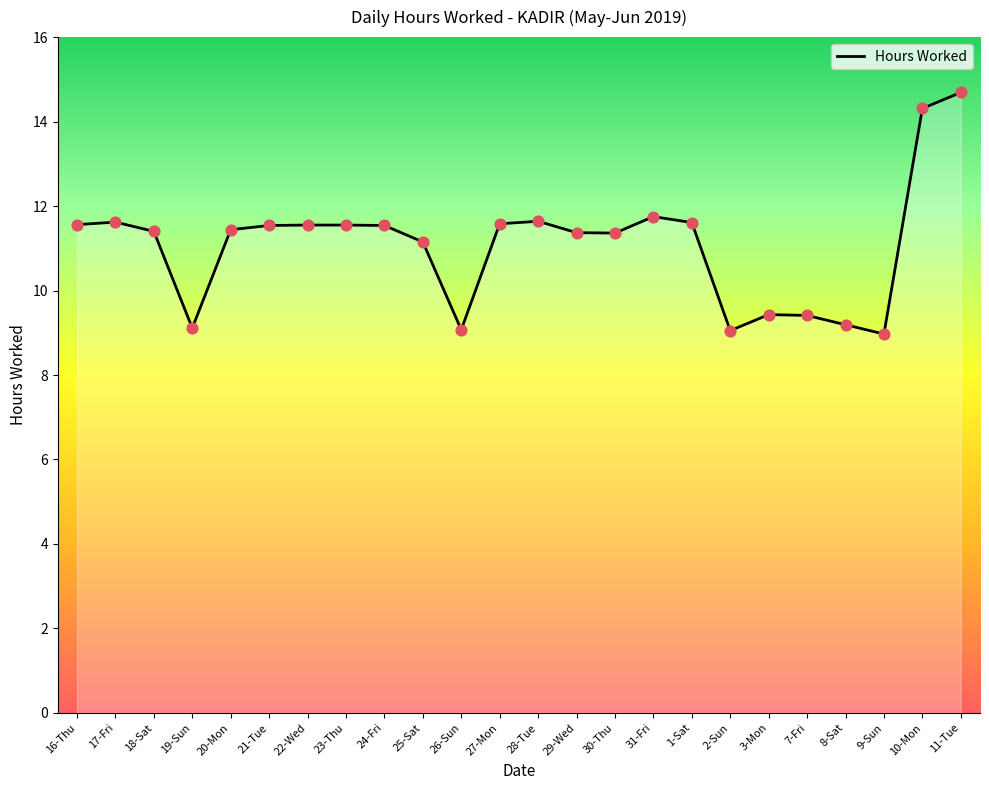

Between 11-Tue and 26-Sun, which is larger?

11-Tue